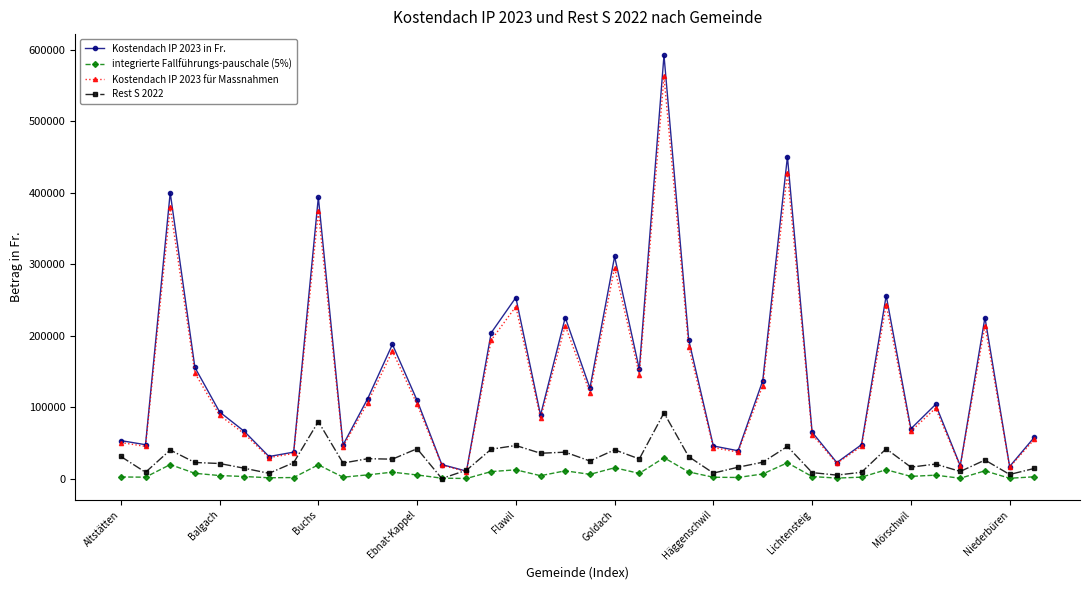

What is the difference between the maximum and second lowest values in the Kostendach IP 2023 in Fr. series?

574656.0